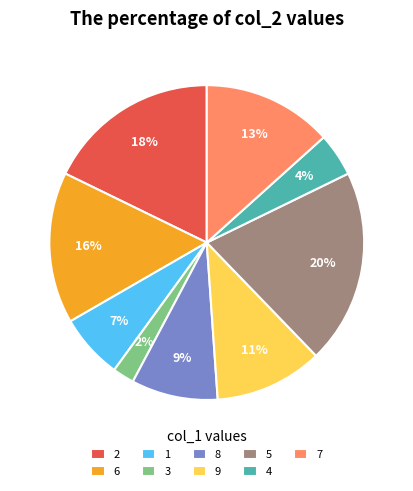

Count the number of slices in the pie.

9